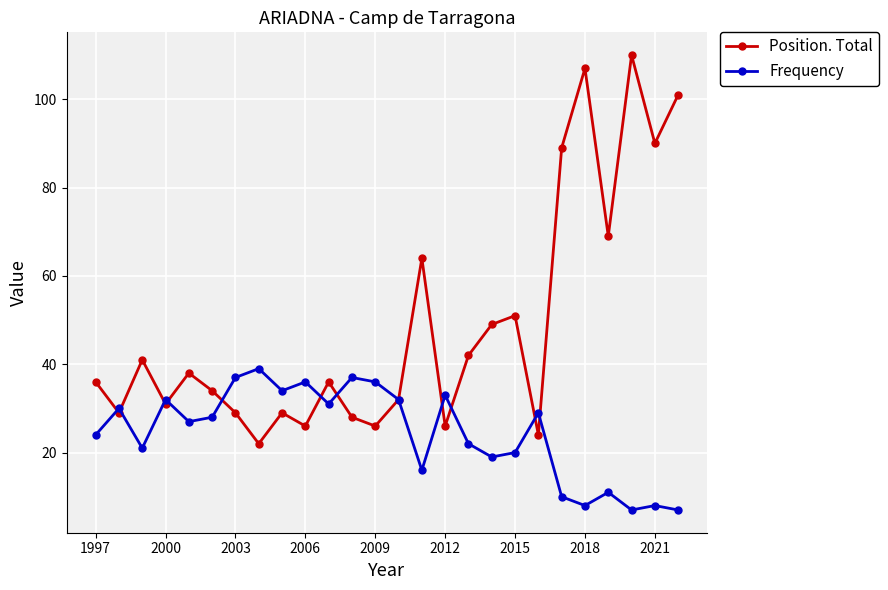

How many interior local valleys does the Frequency series have?

8